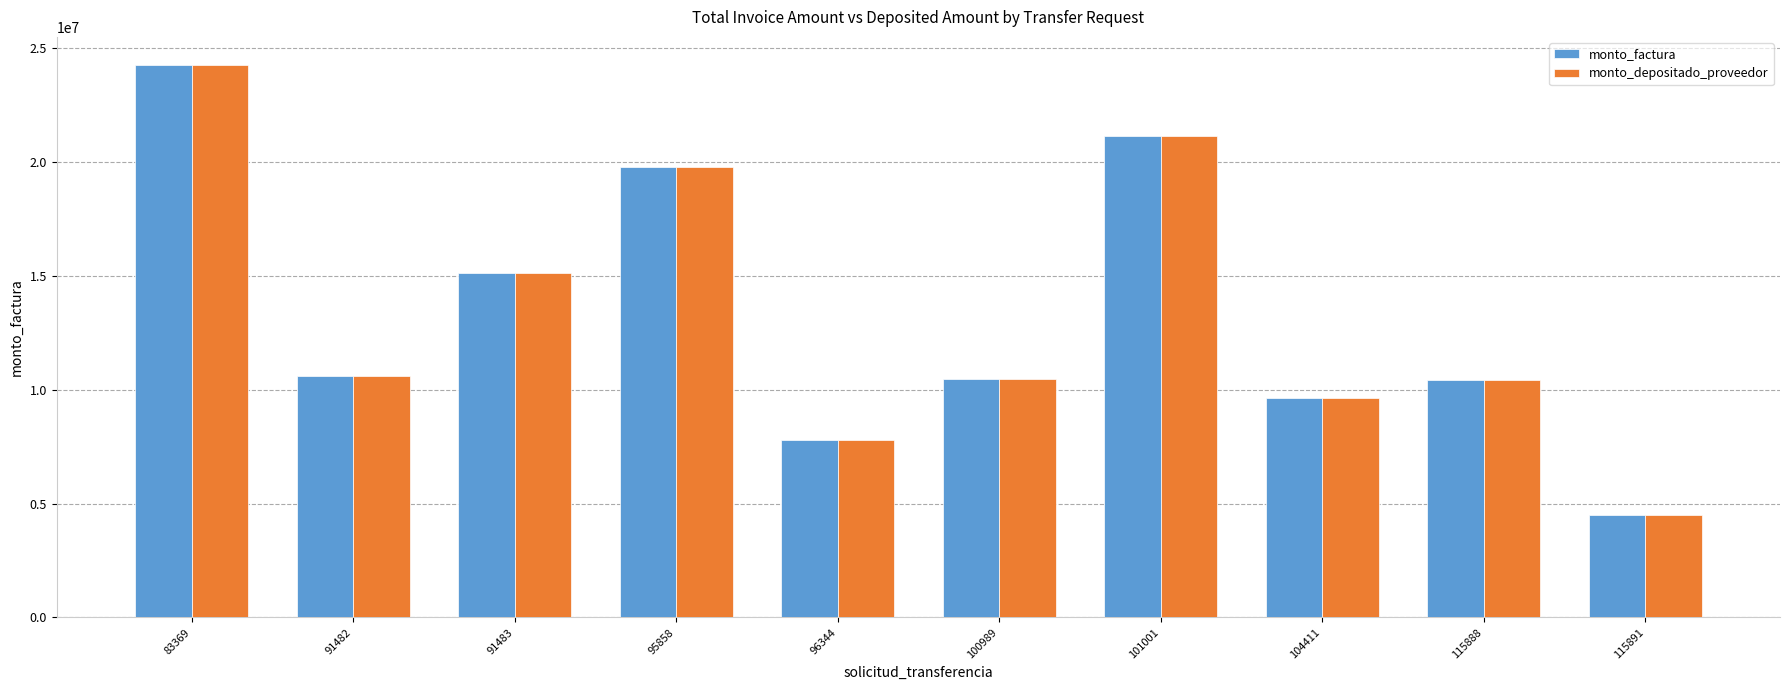

Where does the monto_depositado_proveedor series first go above 10586120?

83369